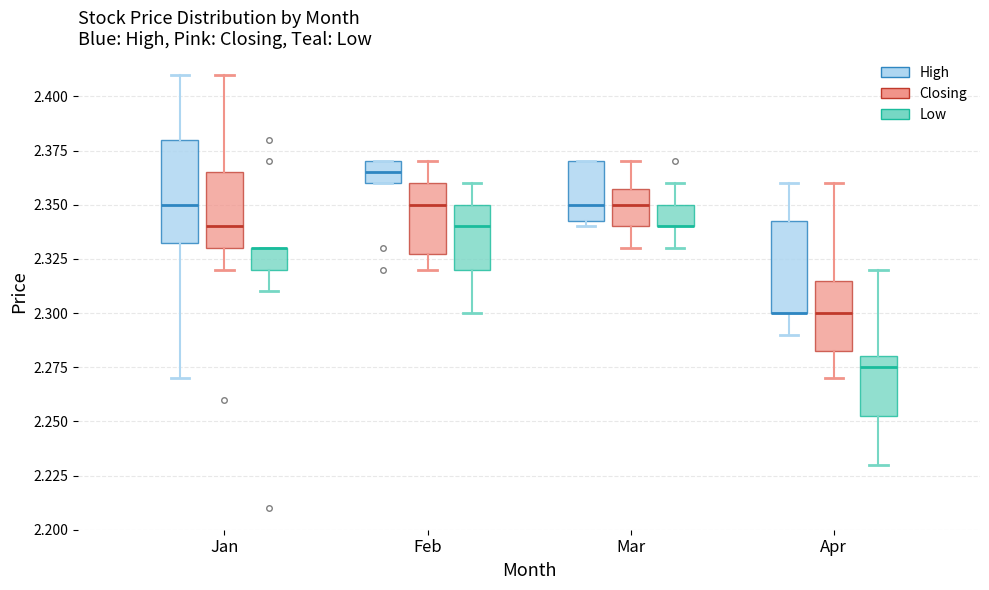

Reading left to right, transcribe this box plot: for each box, give where its median line is, the range the box spans, and where its two whiskers end, as read against the y-axis. The values are not printed on the chart, so give them approximately, as read against the axis.

Jan (High): median 2.350, box 2.335 to 2.380, whiskers 2.270 to 2.410
Jan (Closing): median 2.340, box 2.330 to 2.365, whiskers 2.320 to 2.410
Jan (Low): median 2.330 (drawn on the box's upper edge), box 2.320 to 2.330, whiskers 2.310 to 2.330
Feb (High): median 2.365, box 2.360 to 2.370, whiskers 2.360 to 2.370
Feb (Closing): median 2.350, box 2.330 to 2.360, whiskers 2.320 to 2.370
Feb (Low): median 2.340, box 2.320 to 2.350, whiskers 2.300 to 2.360
Mar (High): median 2.350, box 2.345 to 2.370, whiskers 2.340 to 2.370
Mar (Closing): median 2.350, box 2.340 to 2.360, whiskers 2.330 to 2.370
Mar (Low): median 2.340 (drawn on the box's lower edge), box 2.340 to 2.350, whiskers 2.330 to 2.360
Apr (High): median 2.300 (drawn on the box's lower edge), box 2.300 to 2.345, whiskers 2.290 to 2.360
Apr (Closing): median 2.300, box 2.285 to 2.315, whiskers 2.270 to 2.360
Apr (Low): median 2.275, box 2.255 to 2.280, whiskers 2.230 to 2.320